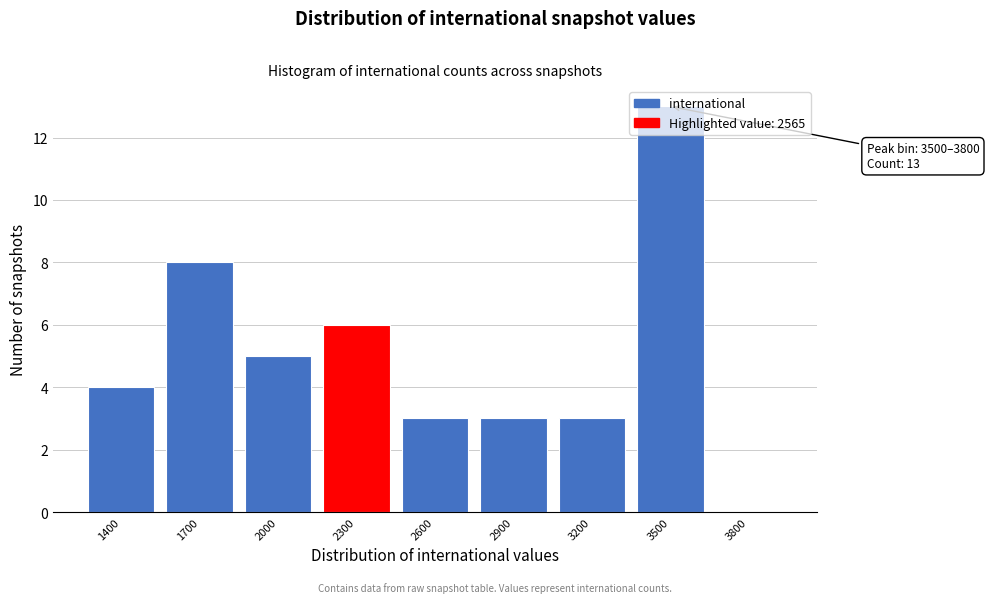

Which has a higher value, 3200 or 3800?

3200